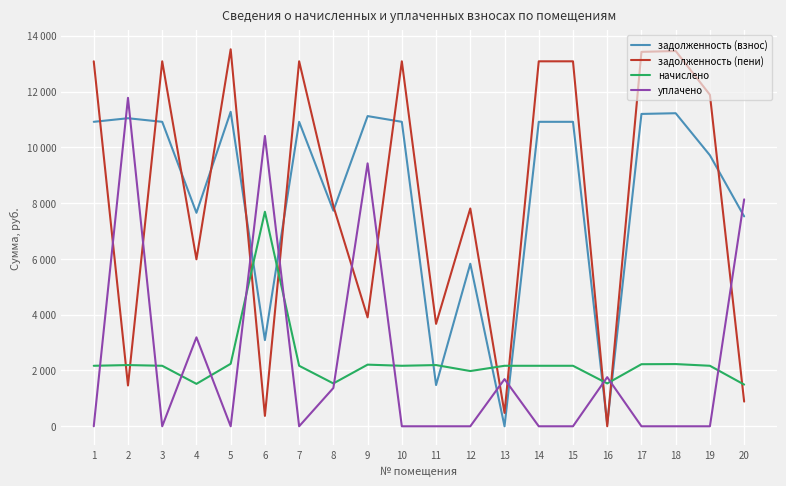

At how many categories does at least one series exceed 6770?

17